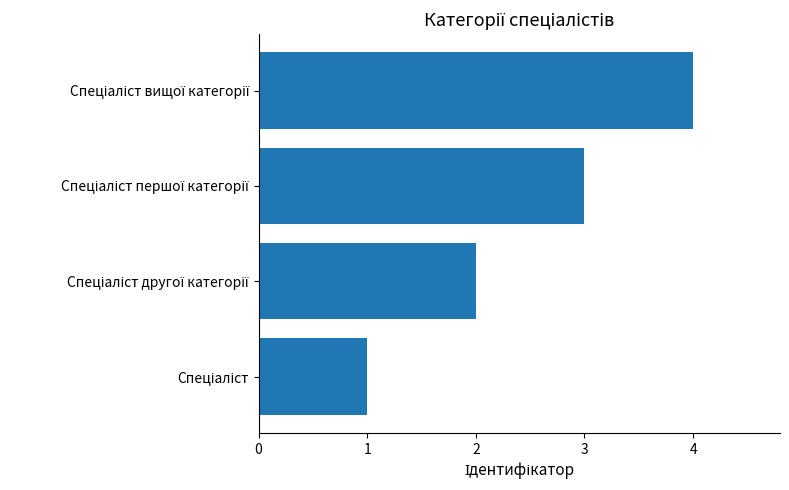

What is the difference between the maximum and minimum values?

3